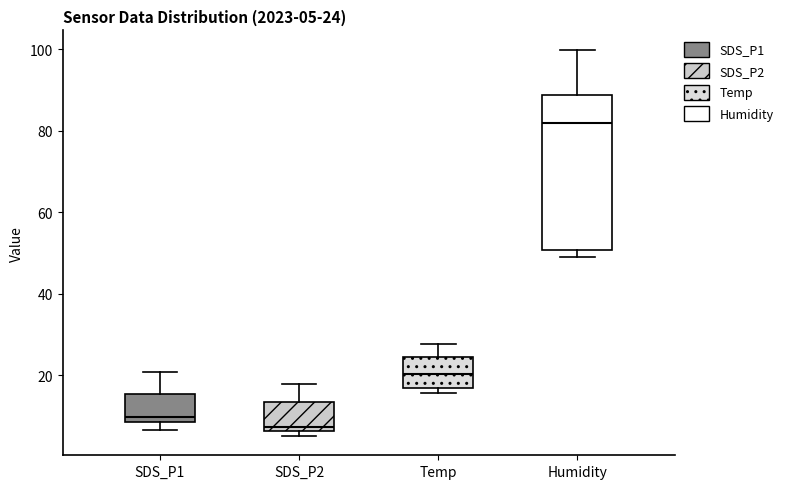

Which box is the tallest, from its lower edge to its upper edge?

Humidity